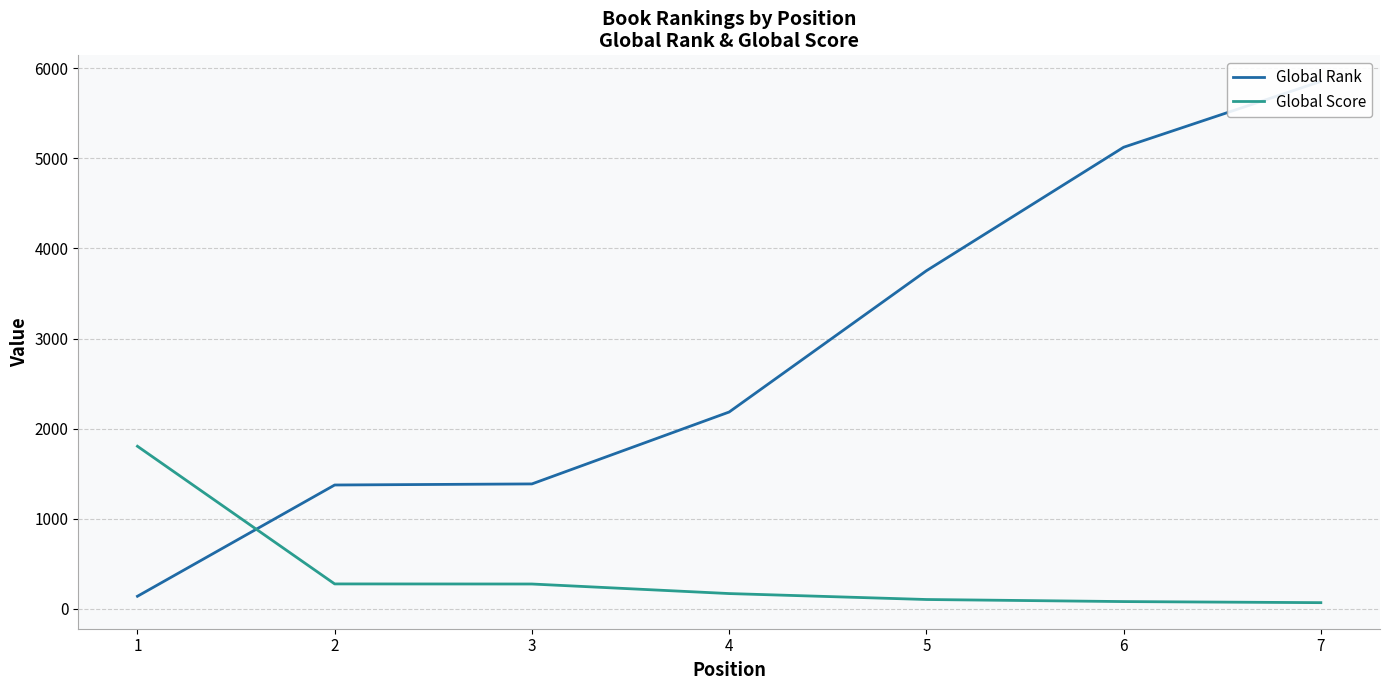

What are all the series names shown in the legend?

Global Rank, Global Score